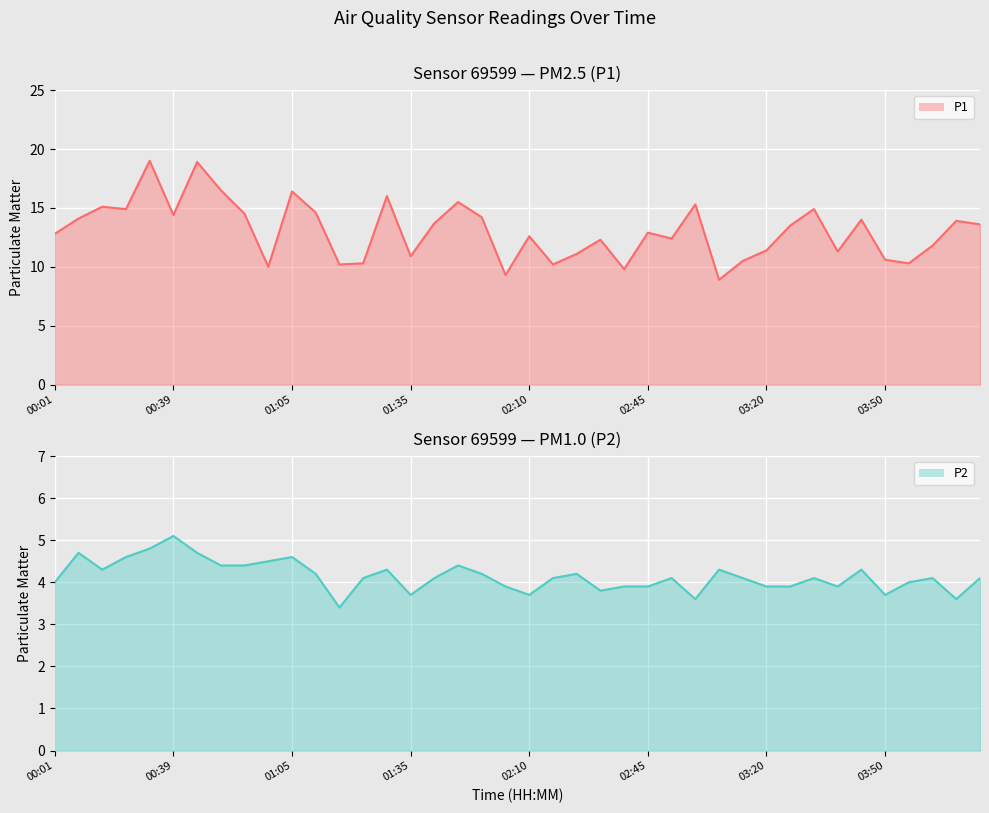

The value of P2 at 02:01 is 3.9. True or false?

True